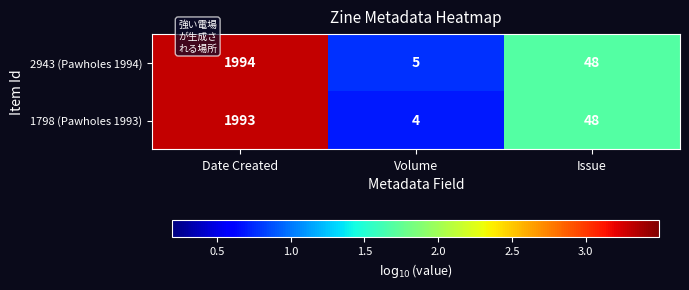

What is the total value across all series at Volume?

9